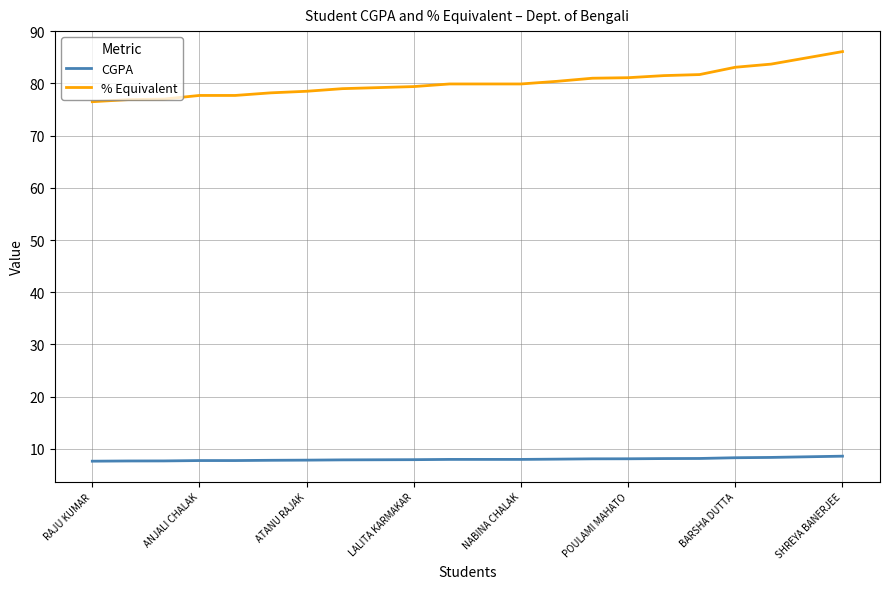

What is the difference between the maximum and minimum values in the % Equivalent series?

9.6